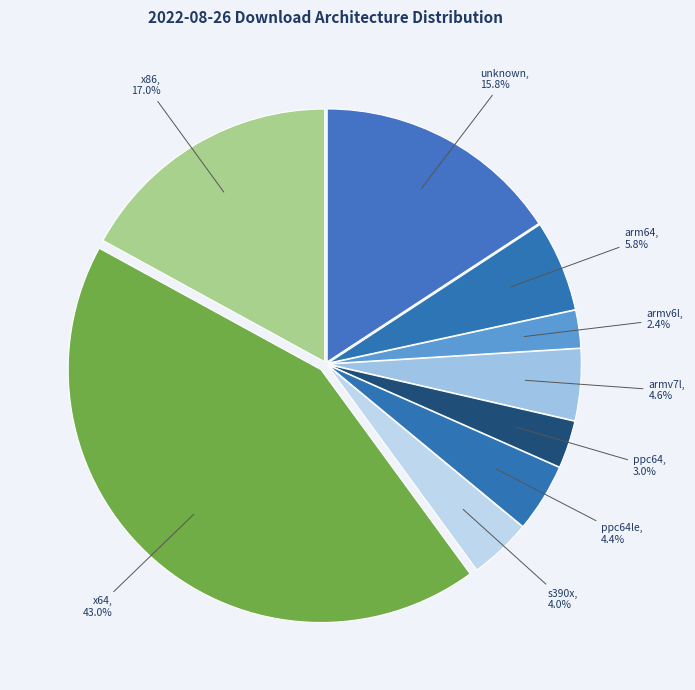

Is there any slice that represents more than half of the pie?

No